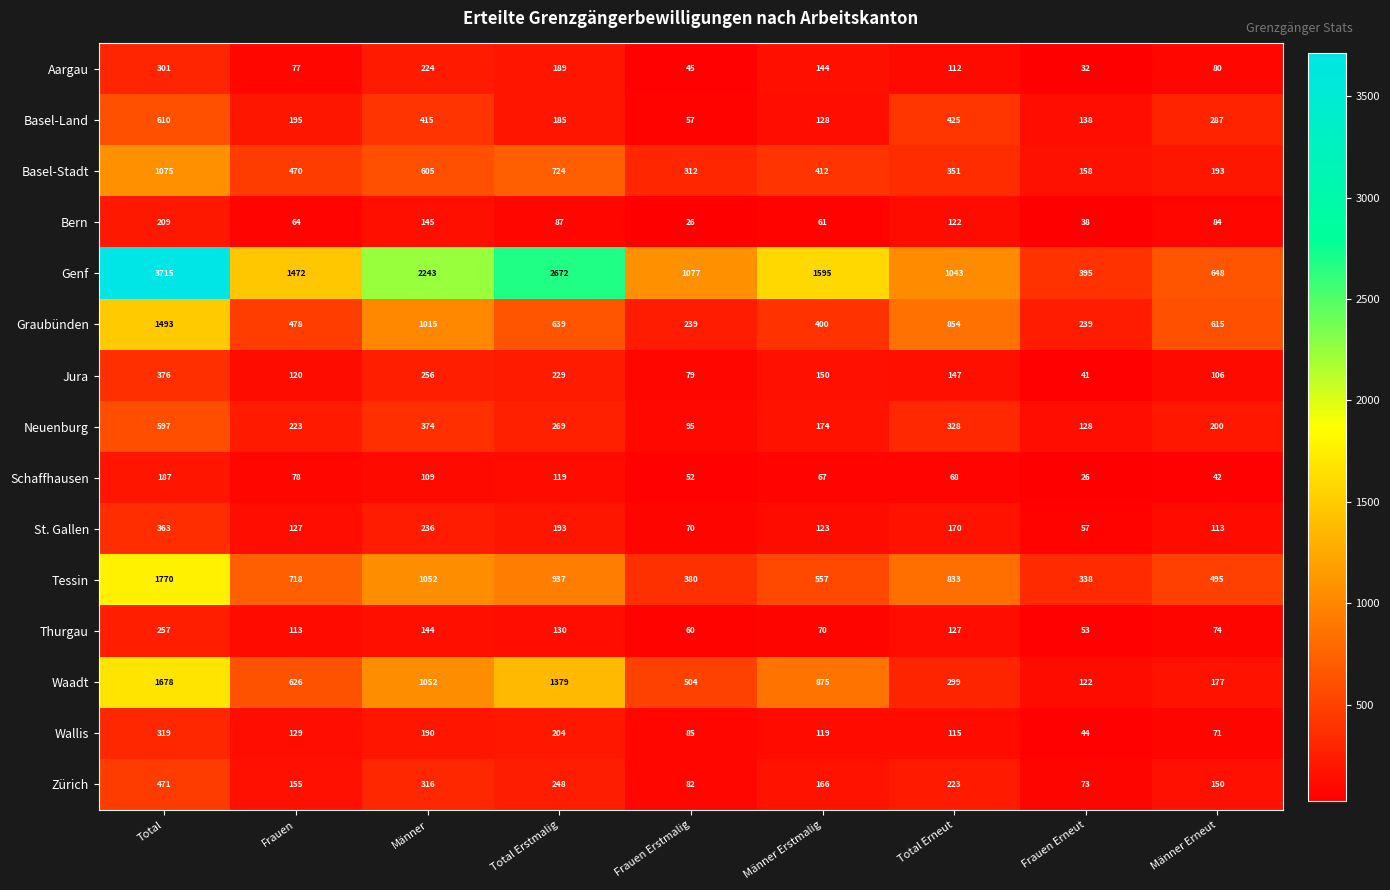

What is the minimum value shown in the chart?

26